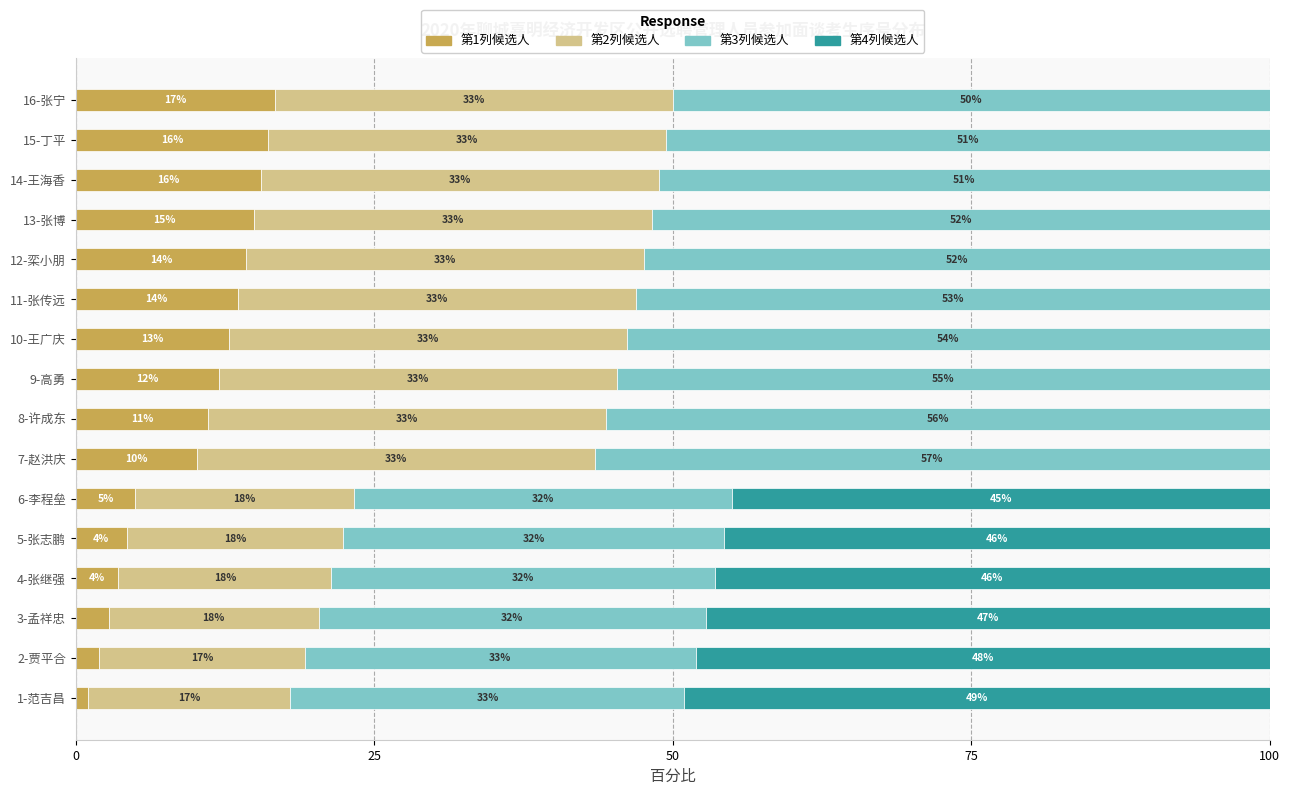

Read the 第1列候选人 value at 11-张传远.

13.6